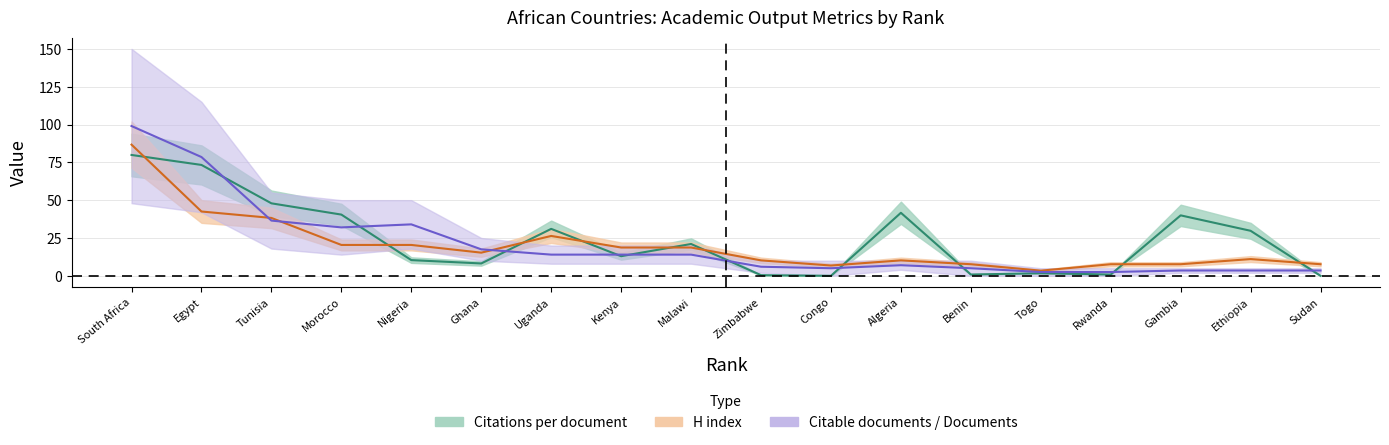

What is the sum of all H index values?

359.6